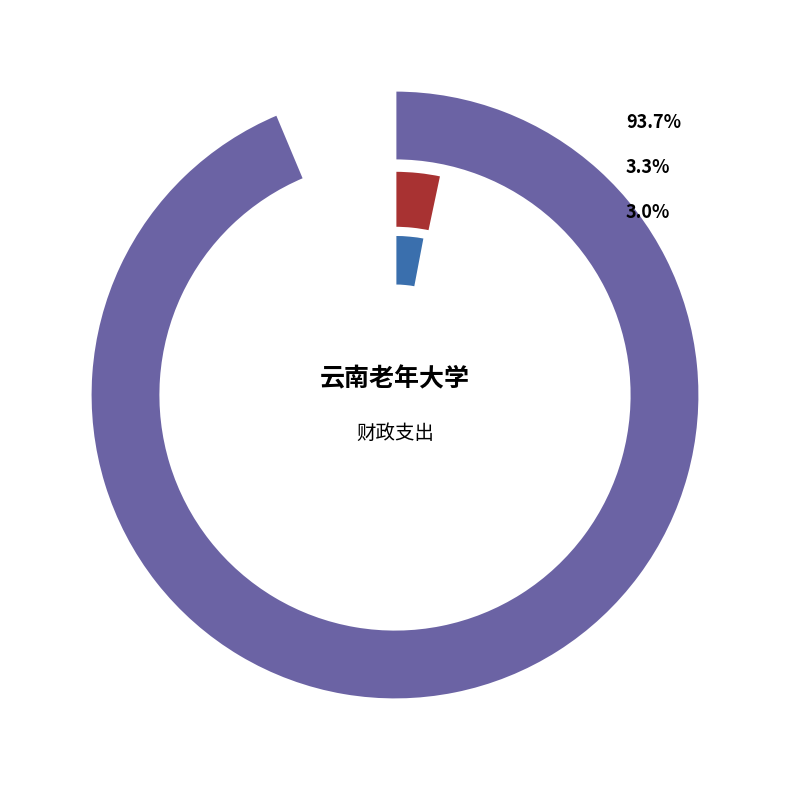

Which category has the smallest portion of the pie?

住房保障支出